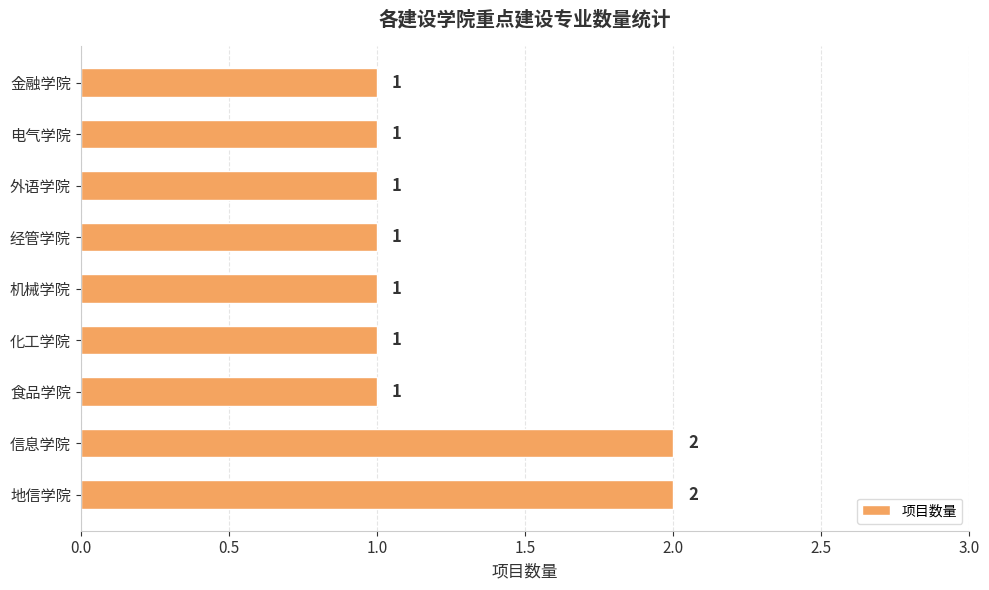

What is the ratio of the value at 机械学院 to the value at 食品学院?

1.0